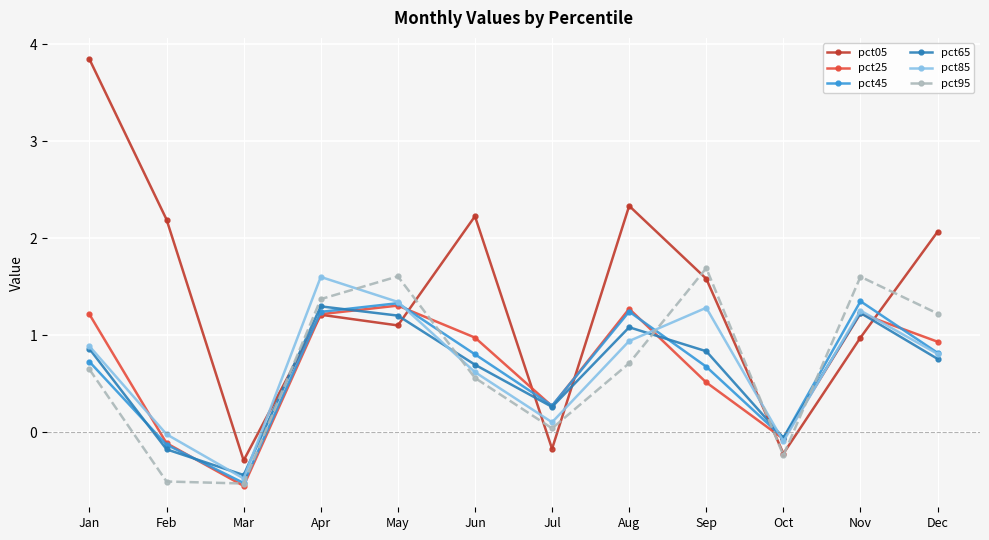

Which series has the largest total across all categories?

pct05